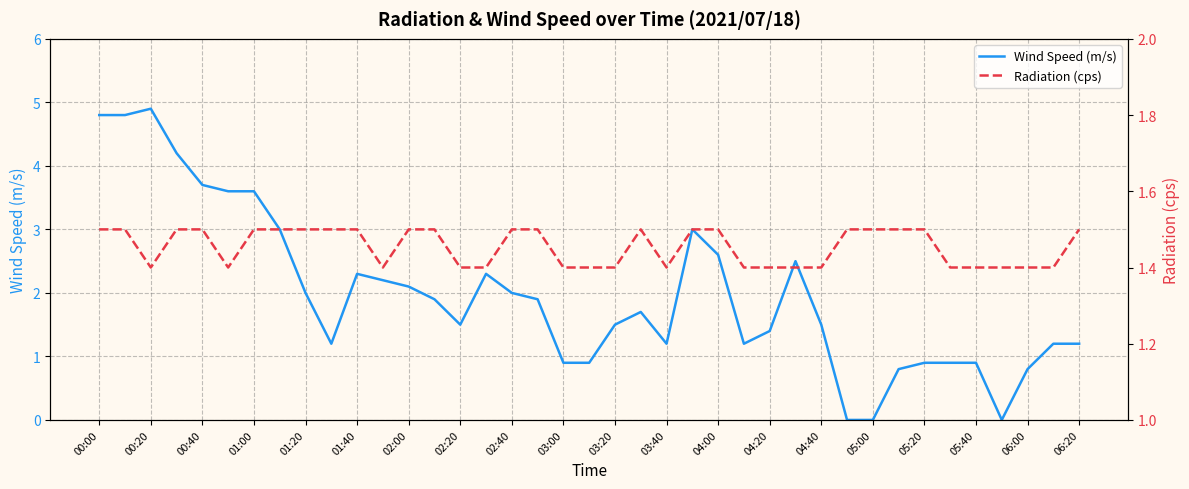

Which series has the widest spread of values?

Wind Speed (m/s)